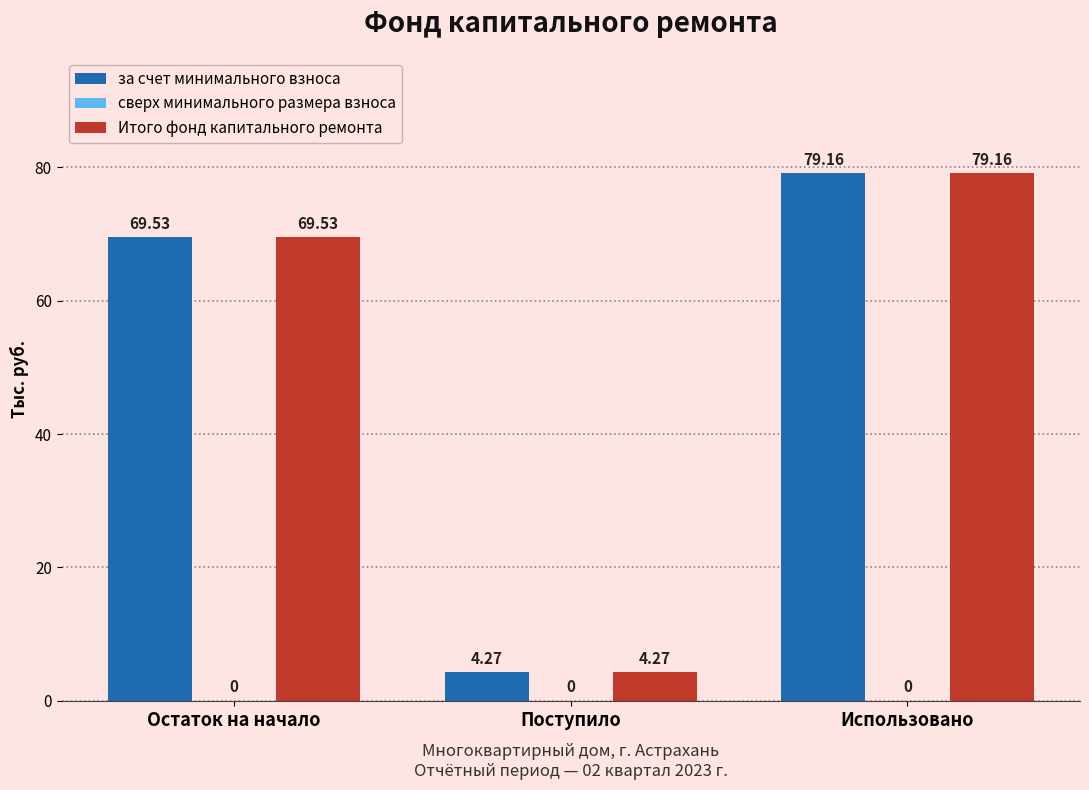

Which category has the lowest value in the Итого фонд капитального ремонта series?

Поступило